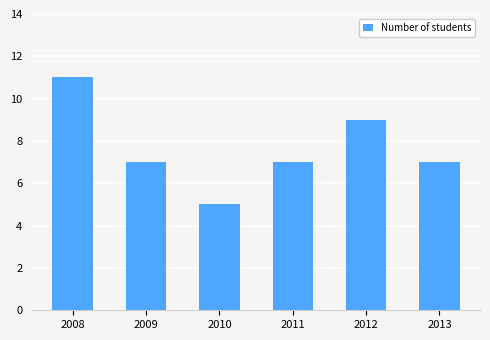

Are the bars grouped side by side (vs. stacked)?

No